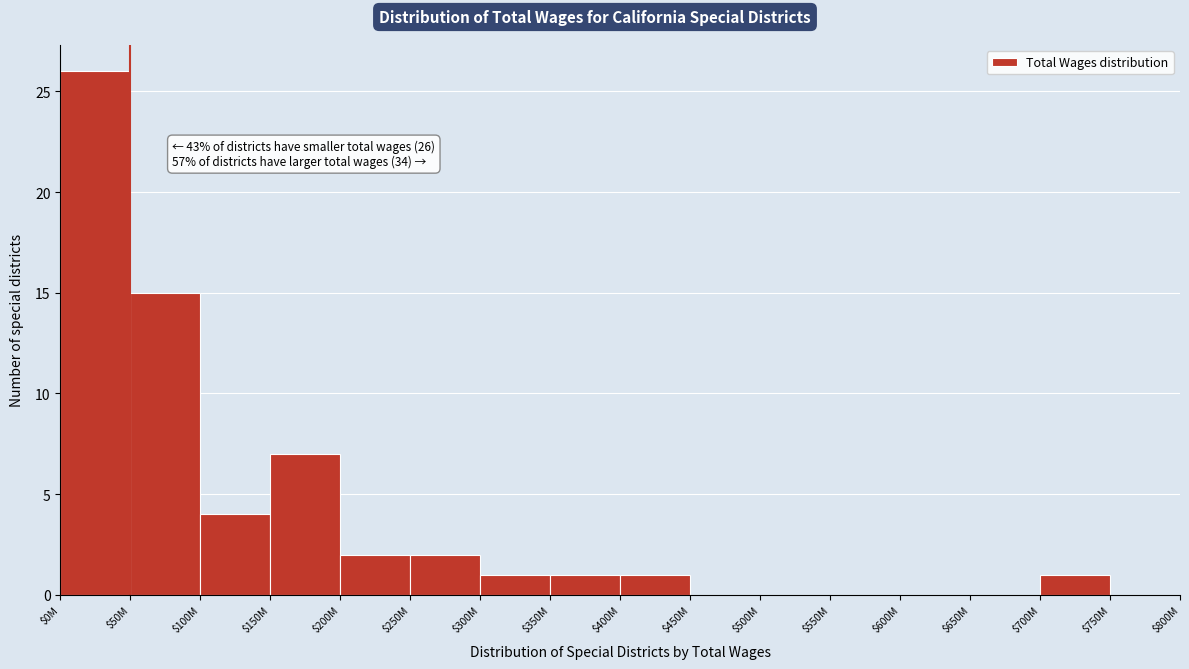

At which label is the value closest to 13?

$50M